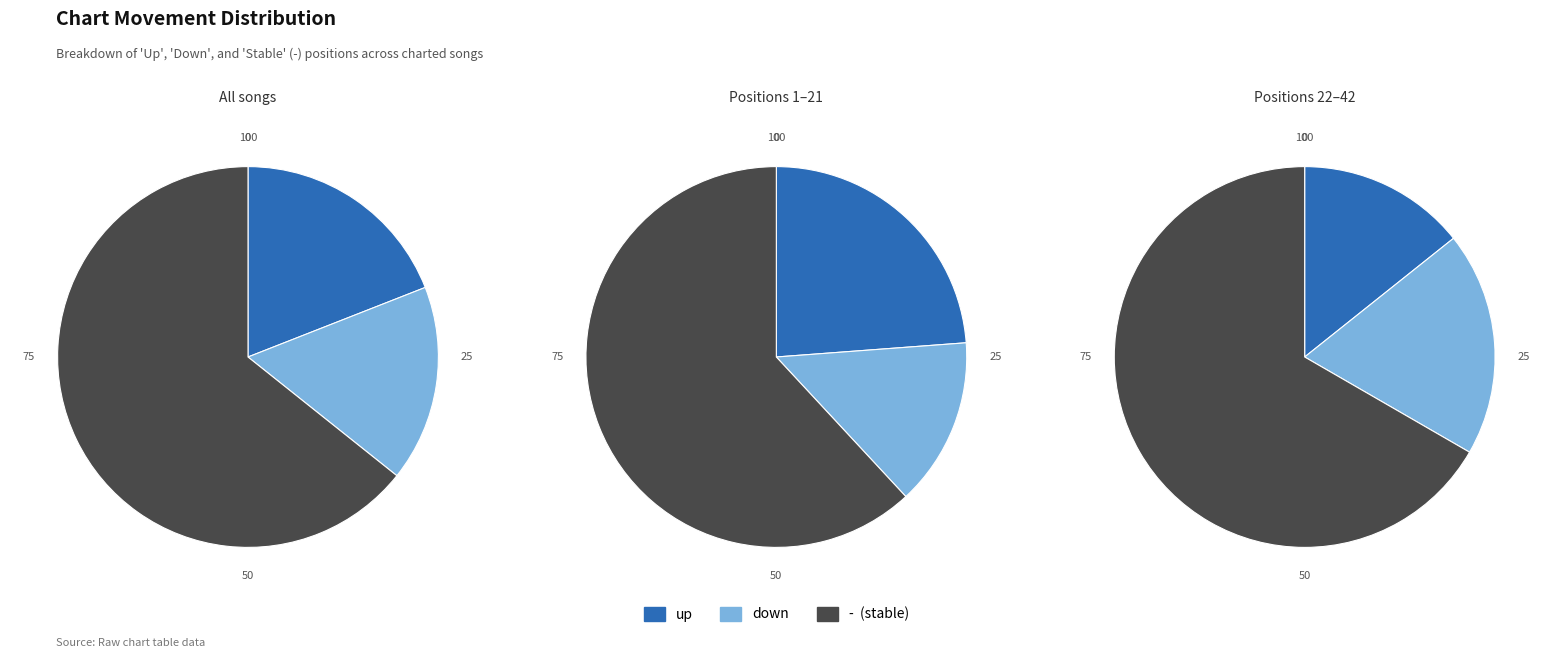

Rank the categories by value from highest to lowest.

-, up, down